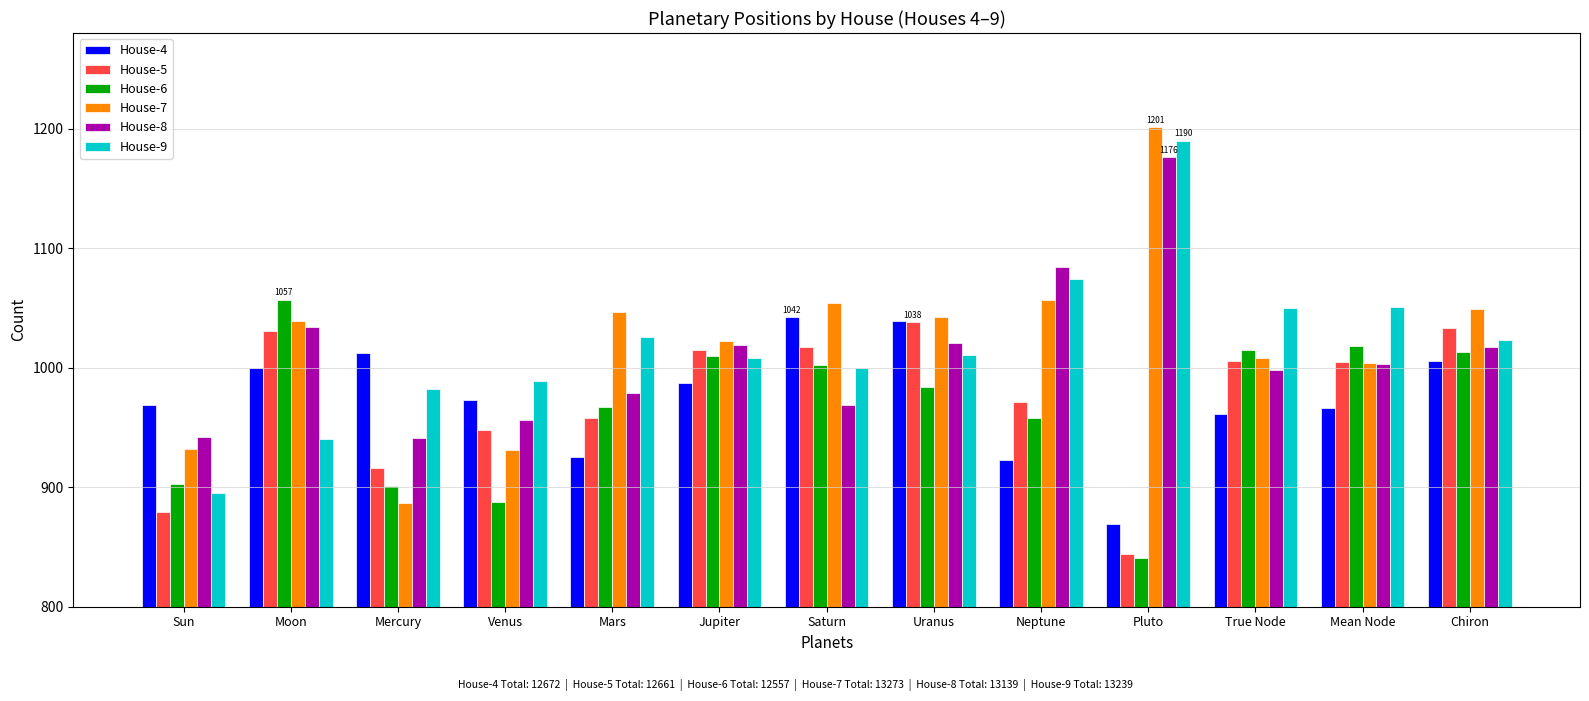

What is the label of the 13th bar from the left?

Chiron